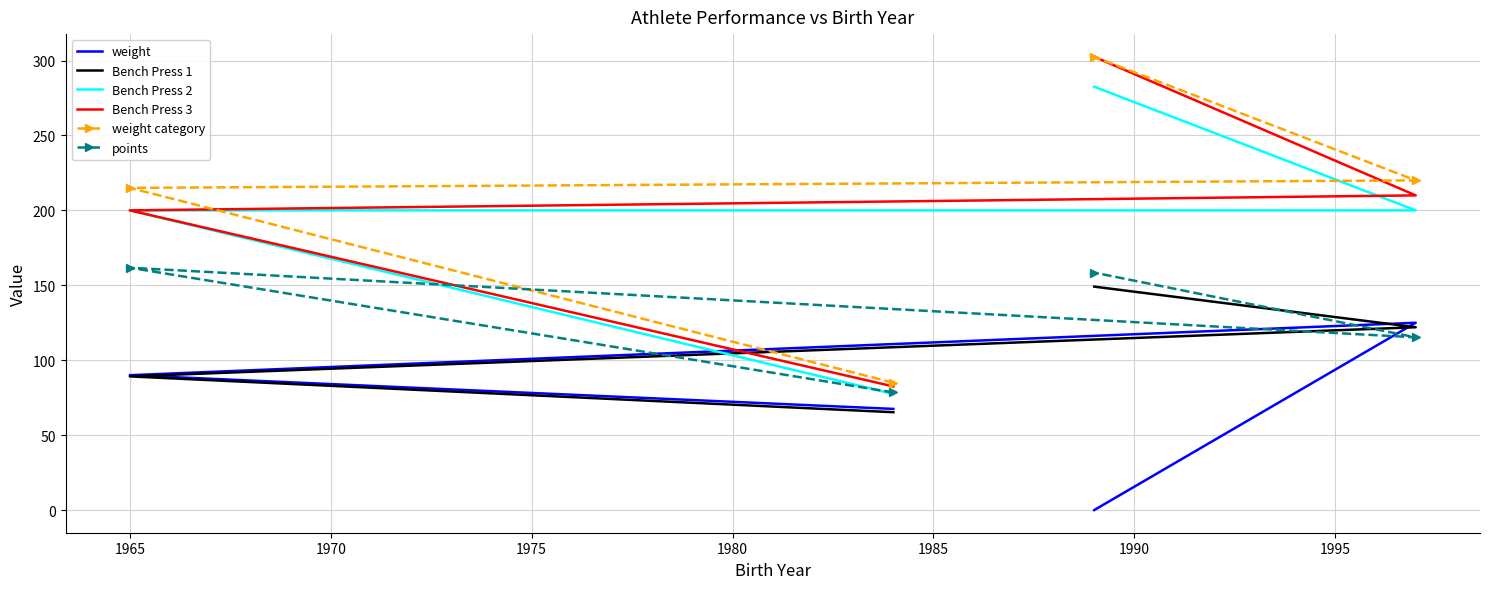

Reading right to left, list all the values displayed in this chart.

weight: 0.0	125.0	90.0	67.5
Bench Press 1: 149.1	122.0	89.2	65.3
Bench Press 2: 282.5	200.0	200.0	77.5
Bench Press 3: 302.5	210.0	200.0	82.5
weight category: 302.5	220.0	215.0	85.0
points: 158.5	115.3	161.7	78.5